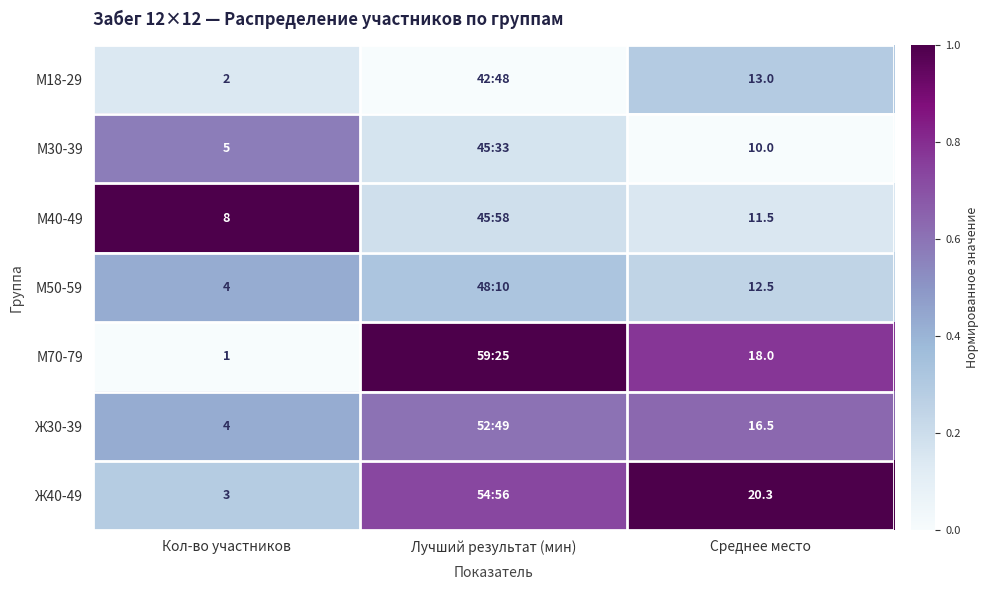

Is the value of М40-49 at Среднее место greater than the value of М50-59 at Кол-во участников?

Yes